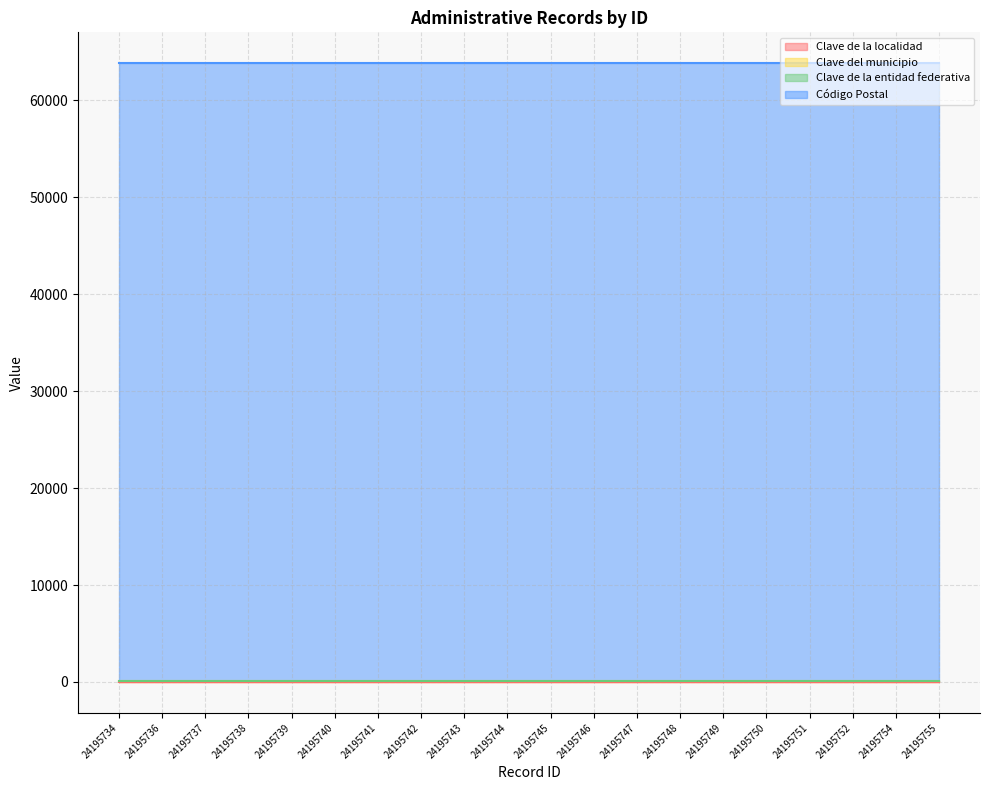

Reading left to right, what are all the values shown in this chart?

Clave de la localidad: 24195734=43	24195736=43	24195737=43	24195738=43	24195739=43	24195740=43	24195741=43	24195742=43	24195743=43	24195744=43	24195745=43	24195746=43	24195747=43	24195748=43	24195749=43	24195750=43	24195751=43	24195752=43	24195754=43	24195755=43
Clave del municipio: 24195734=20	24195736=20	24195737=20	24195738=20	24195739=20	24195740=20	24195741=20	24195742=20	24195743=20	24195744=20	24195745=20	24195746=20	24195747=20	24195748=20	24195749=20	24195750=20	24195751=20	24195752=20	24195754=20	24195755=20
Clave de la entidad federativa: 24195734=18	24195736=18	24195737=18	24195738=18	24195739=18	24195740=18	24195741=18	24195742=18	24195743=18	24195744=18	24195745=18	24195746=18	24195747=18	24195748=18	24195749=18	24195750=18	24195751=18	24195752=18	24195754=18	24195755=18
Código Postal: 24195734=63732	24195736=63732	24195737=63732	24195738=63732	24195739=63732	24195740=63732	24195741=63732	24195742=63732	24195743=63732	24195744=63732	24195745=63732	24195746=63732	24195747=63732	24195748=63732	24195749=63732	24195750=63732	24195751=63732	24195752=63732	24195754=63732	24195755=63732